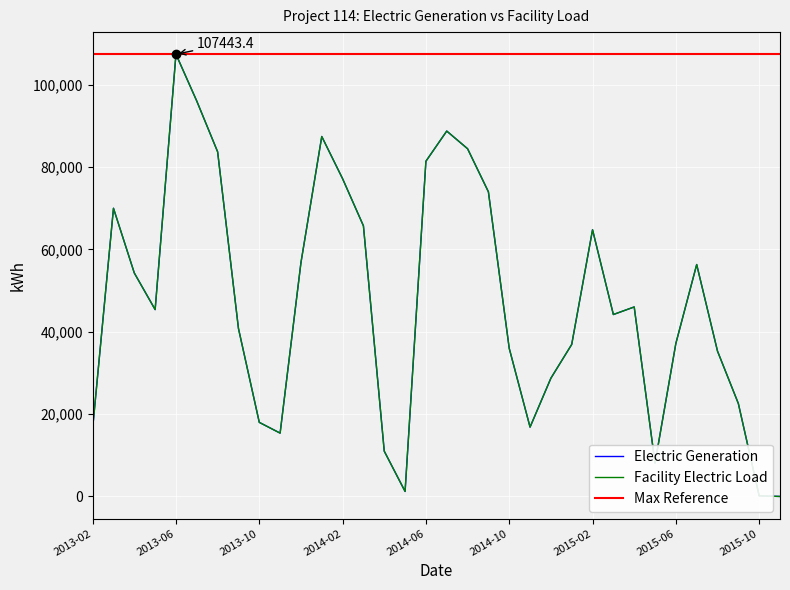

What is the average value of the Electric Generation series?

47323.5